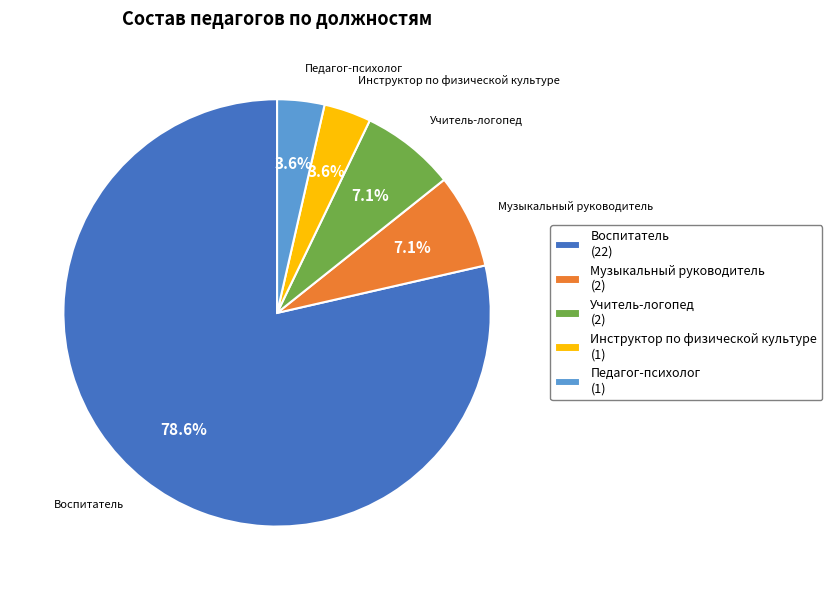

What is the largest slice in the pie chart?

Воспитатель